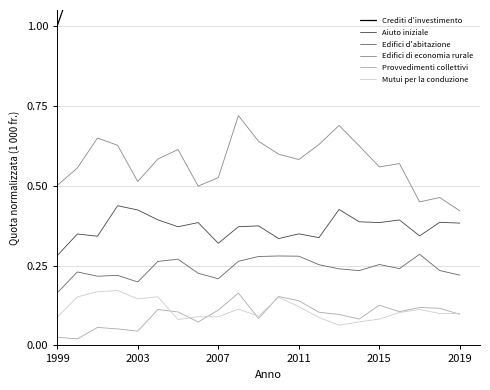

What is the value of the Edifici di economia rurale point at the 12th from the left?

0.6